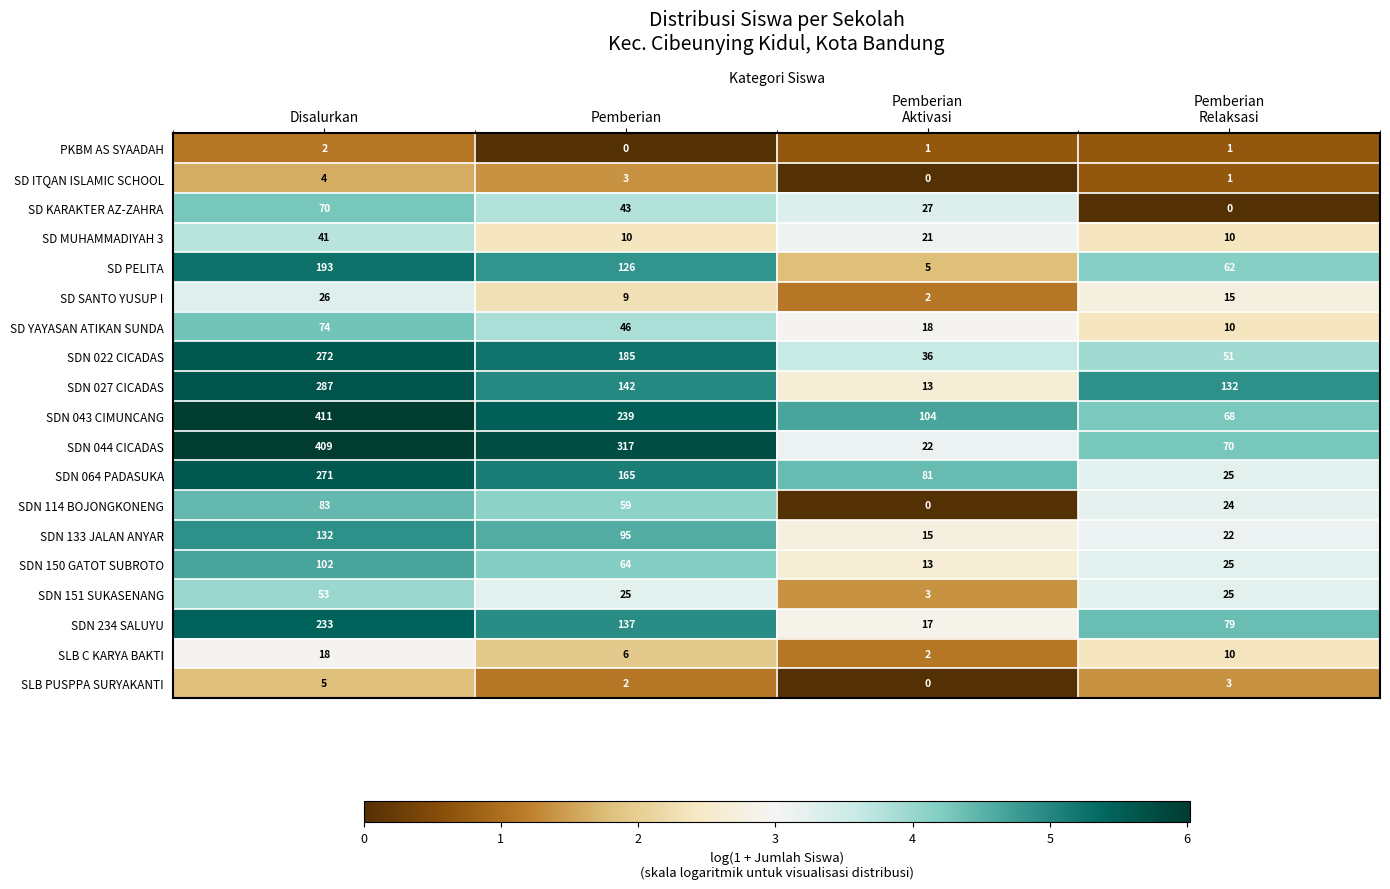

What is the difference between the maximum and minimum values in the SD PELITA series?

188